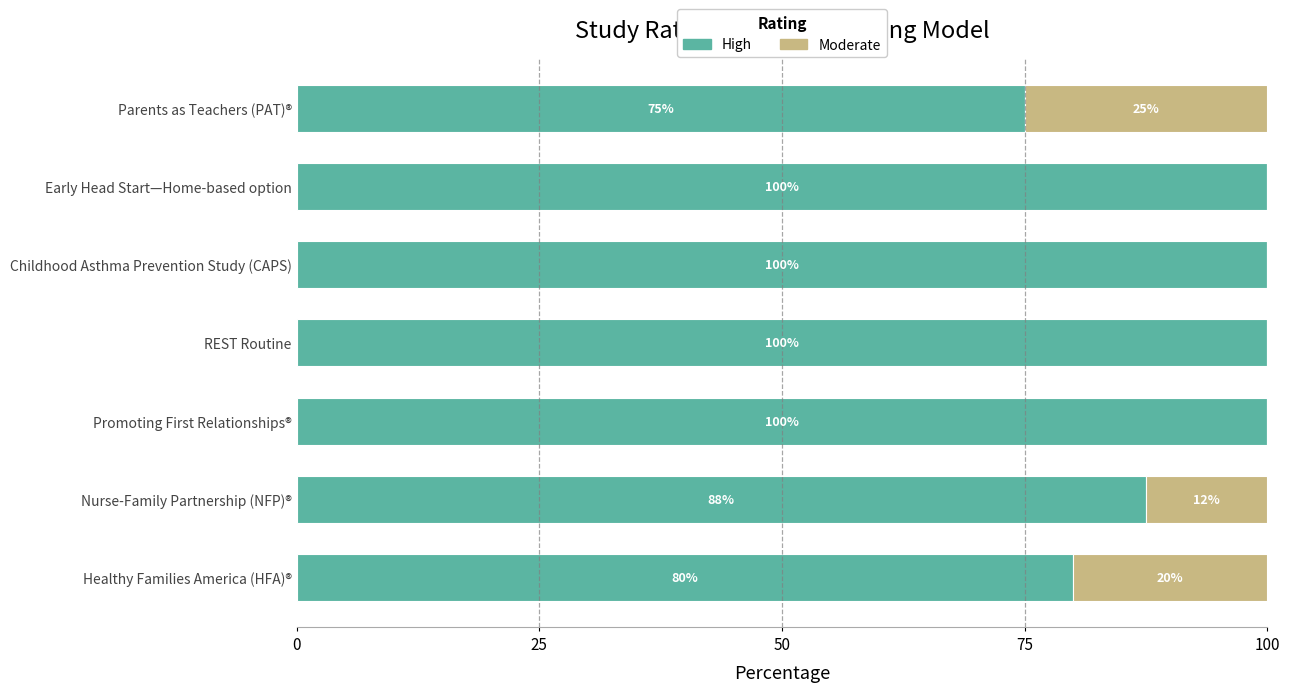

What is the highest value of the High series?

100.0